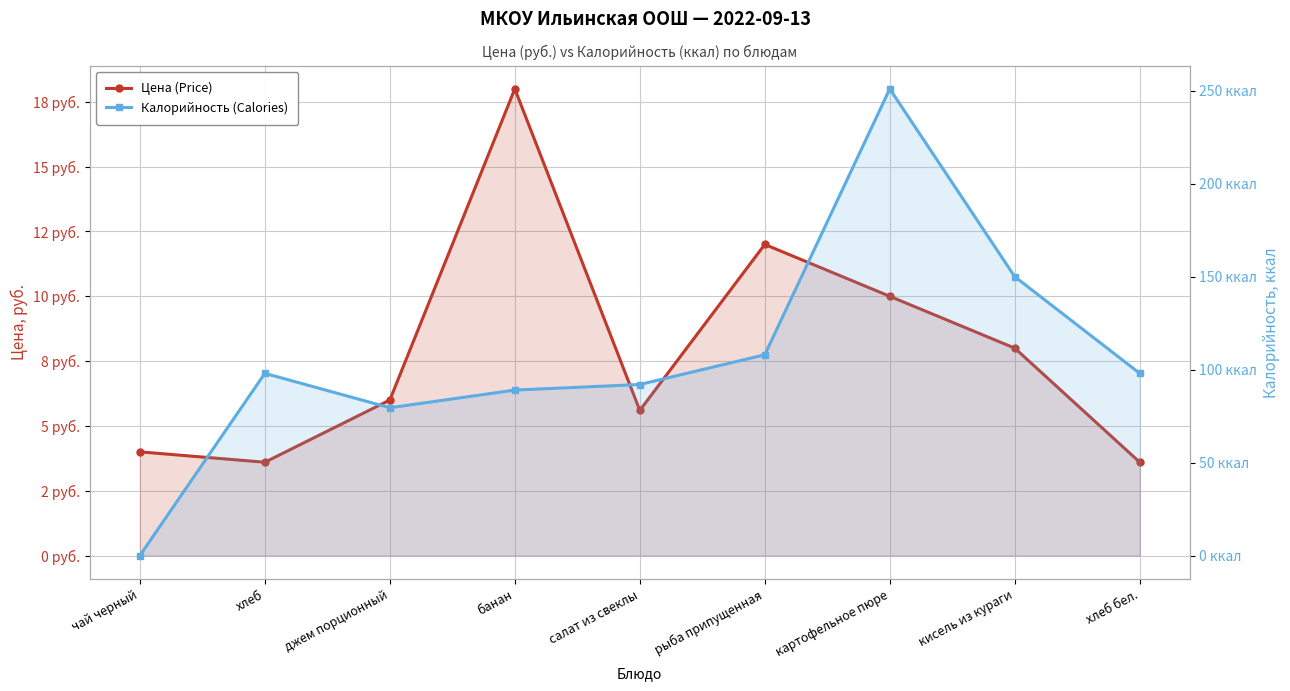

How many categories are shown in the chart?

9